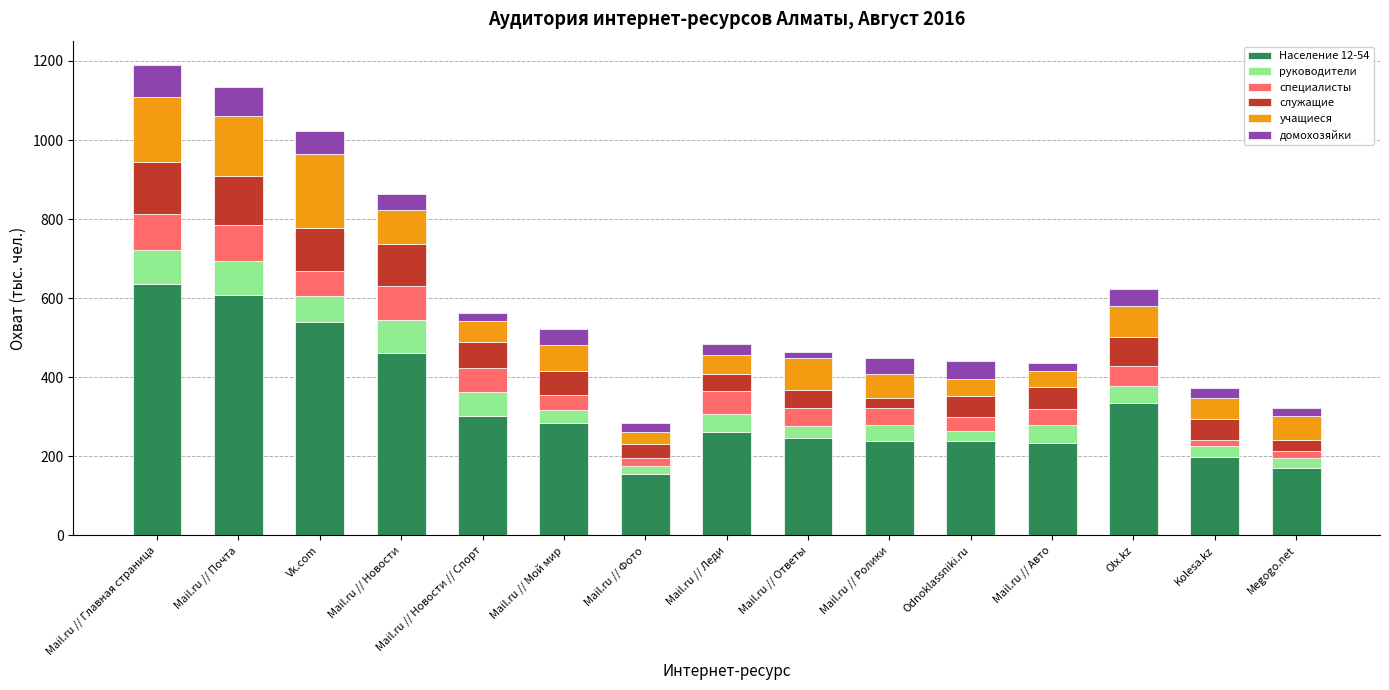

Count the number of categories in the chart.

15